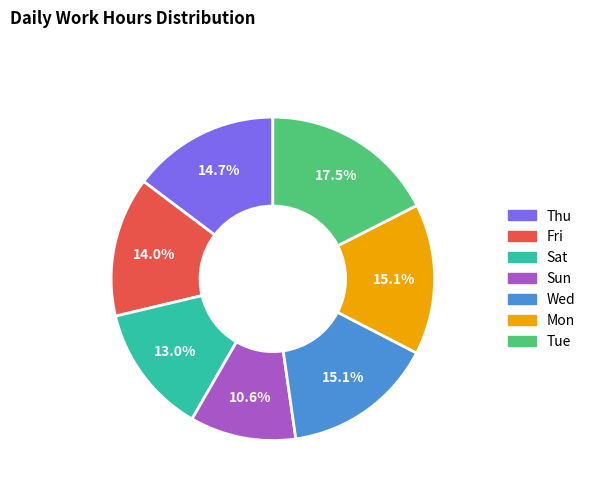

Count the number of slices in the pie.

7